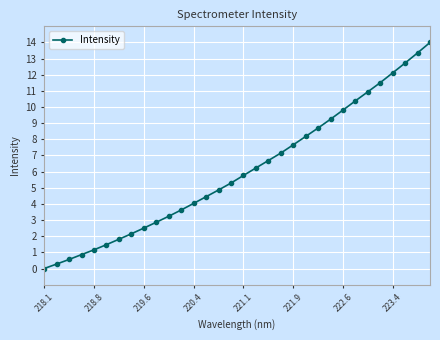

What is the difference between the maximum and minimum values?

14.0